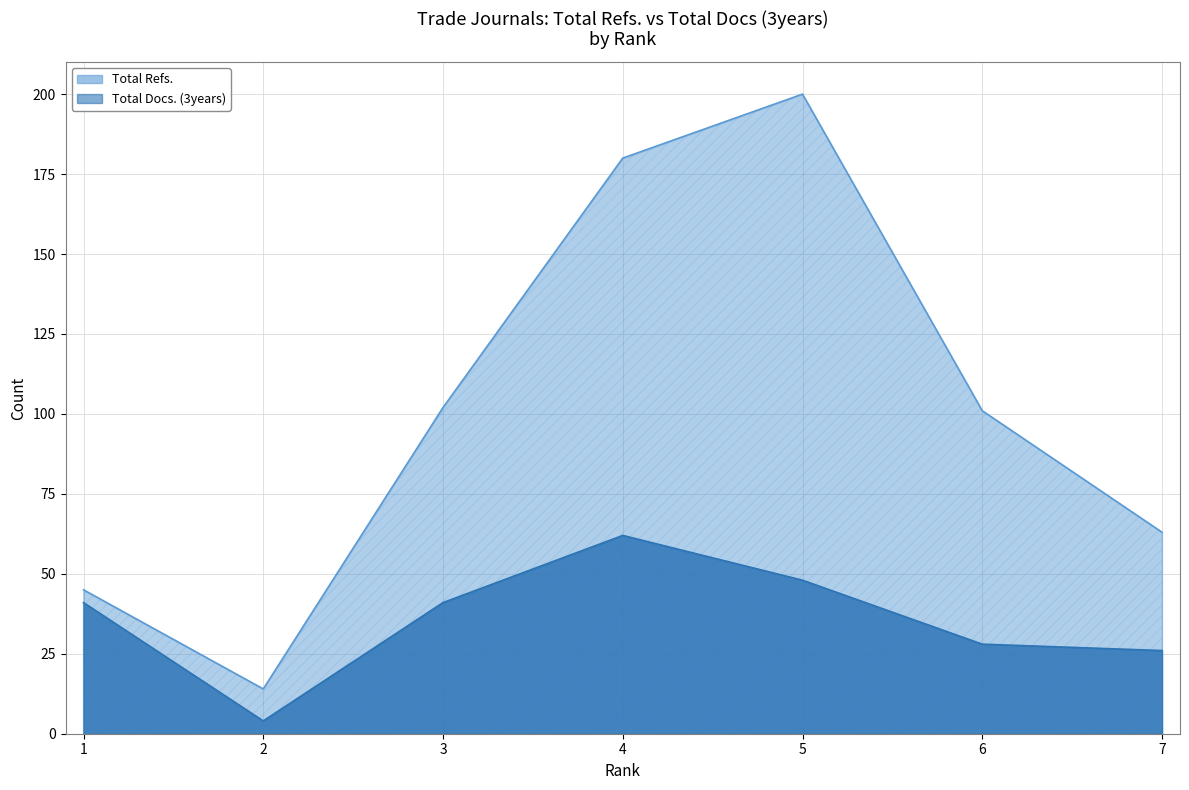

Which has a higher value, 7 or 5?

5